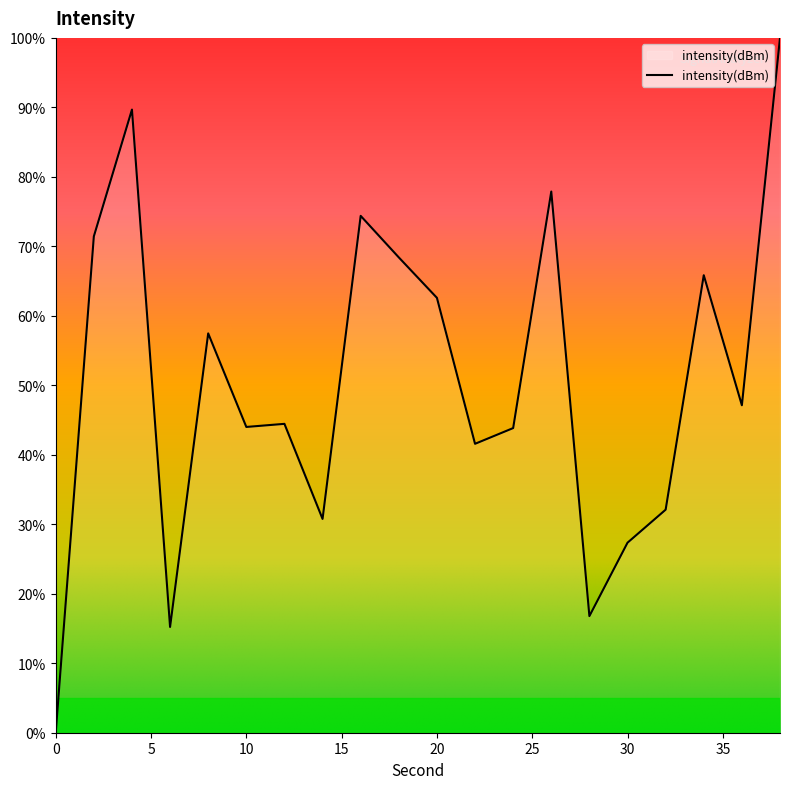

What is the difference between the maximum and minimum values?

100.0